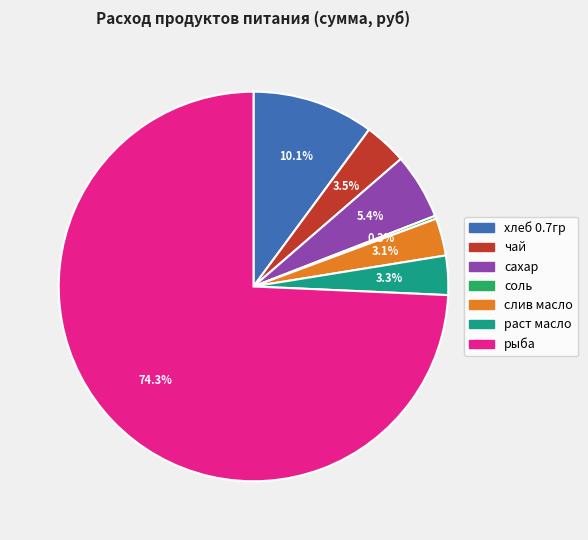

To the nearest percent, what percentage of the pie is хлеб 0.7гр?

10%